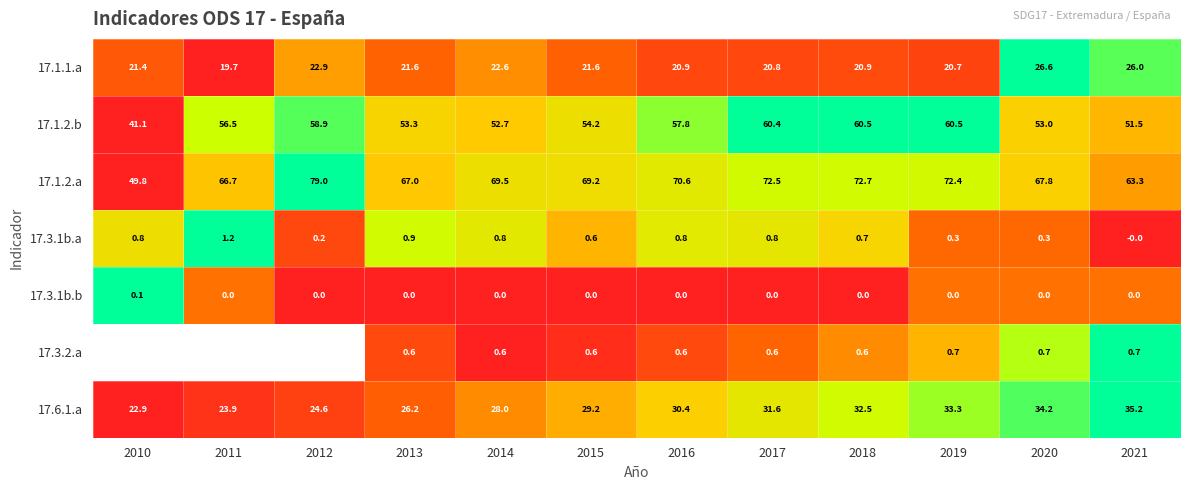

Is the value of 17.1.2.a at 2012 greater than the value of 17.6.1.a at 2018?

Yes